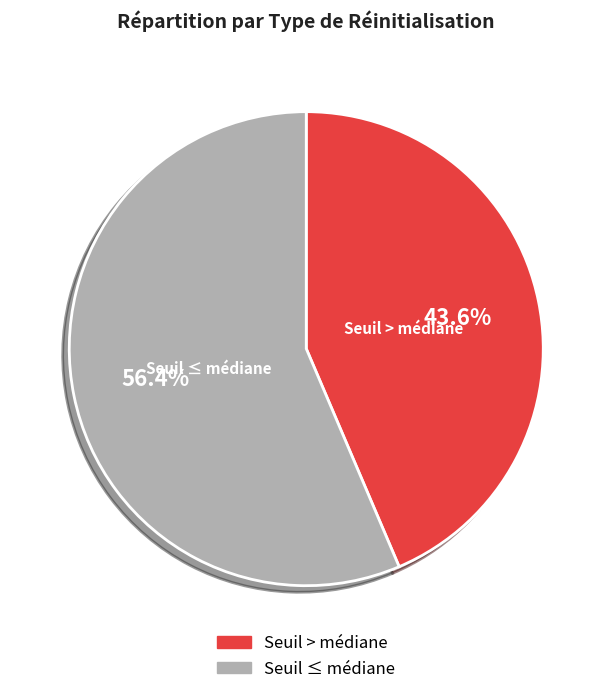

Does any single category account for the majority?

Yes